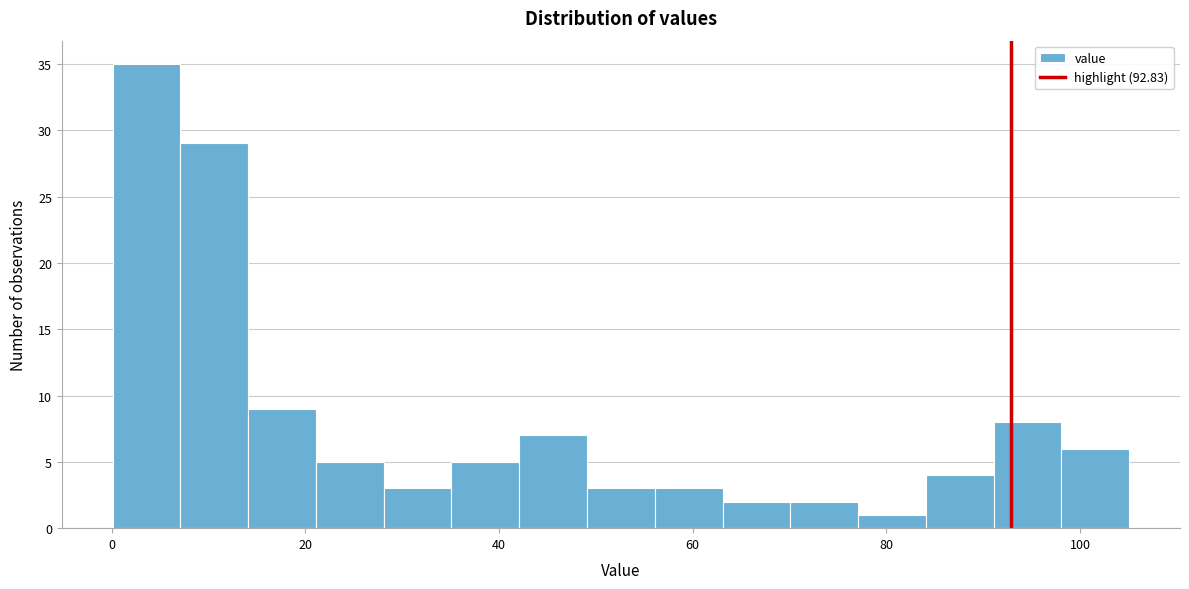

Around what value on the x-axis is the tallest bar? Give the approximate position of its centre, as read against the axis.

4